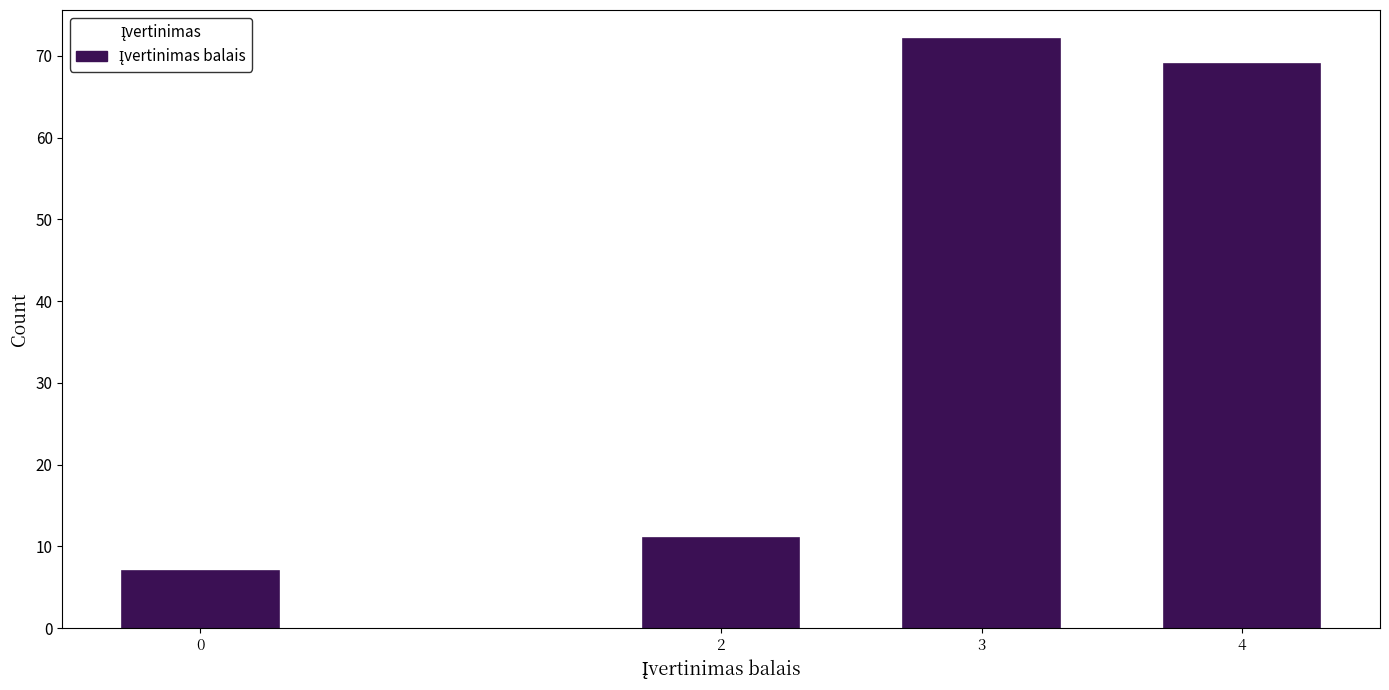

Reading right to left, list all the values displayed in this chart.

4=69	3=72	2=11	0=7